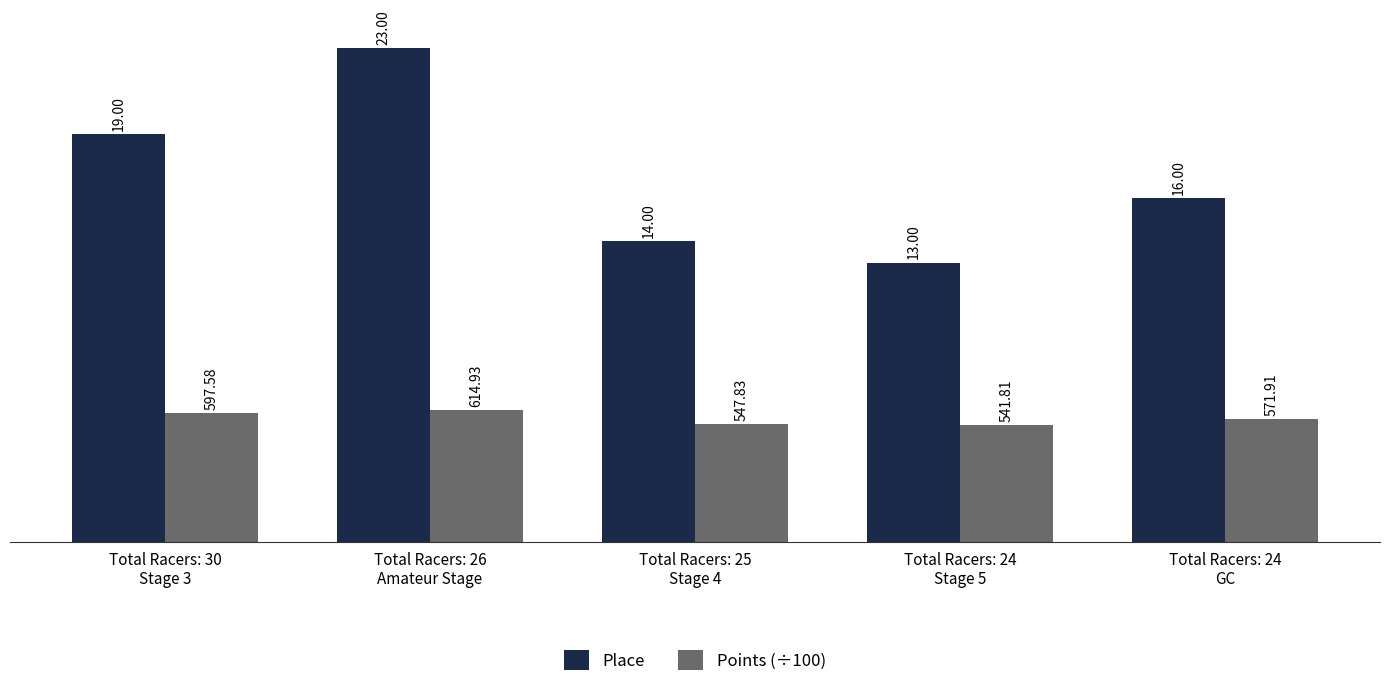

What is the value of the Points (÷100) bar at the 1st from the left?

6.0